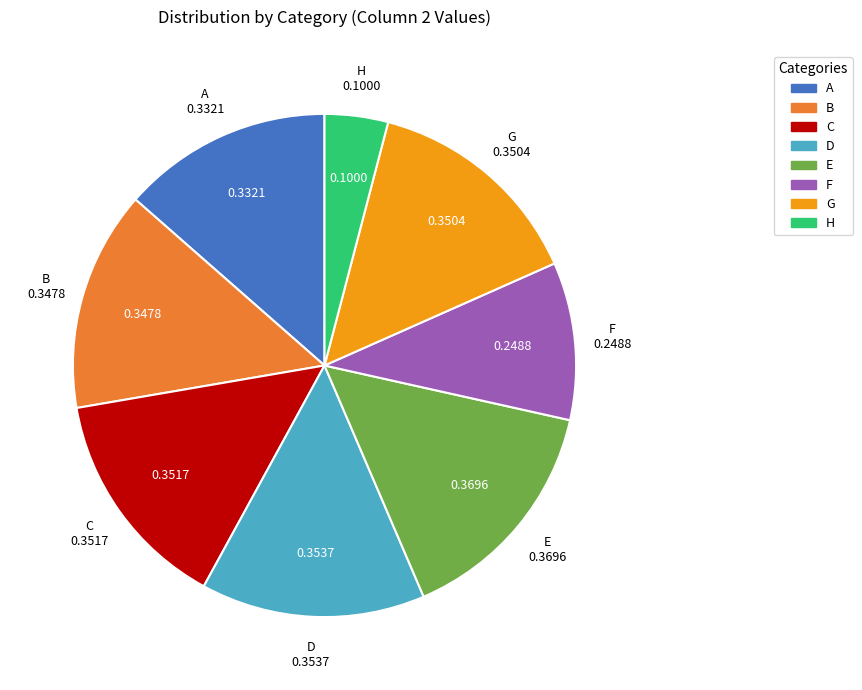

How many segments does this pie chart have?

8